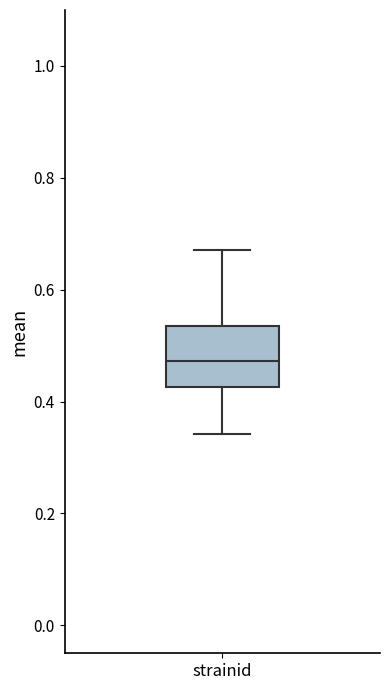

Where is the lower edge of the box for strainid on the y-axis? The values are not printed on the chart, so give them approximately, as read against the axis.

0.42